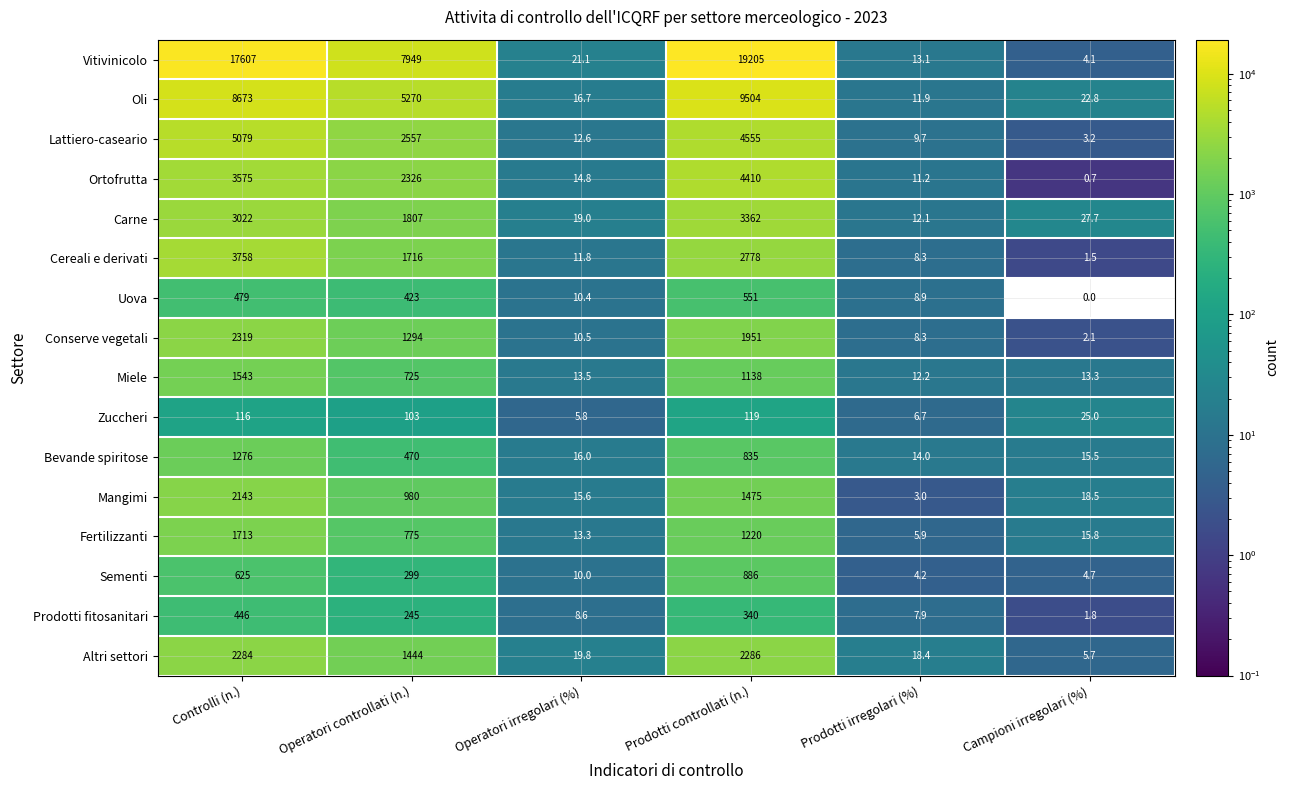

Between Controlli (n.) and Prodotti controllati (n.), which series saw the biggest shift?

Vitivinicolo